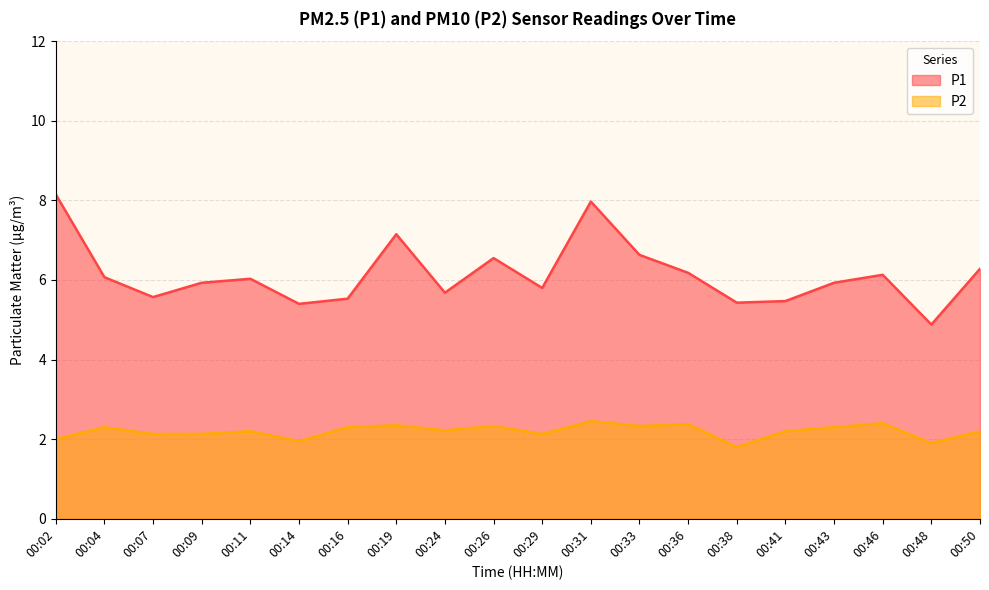

Rank the series by their maximum value, from lowest to highest.

P2, P1